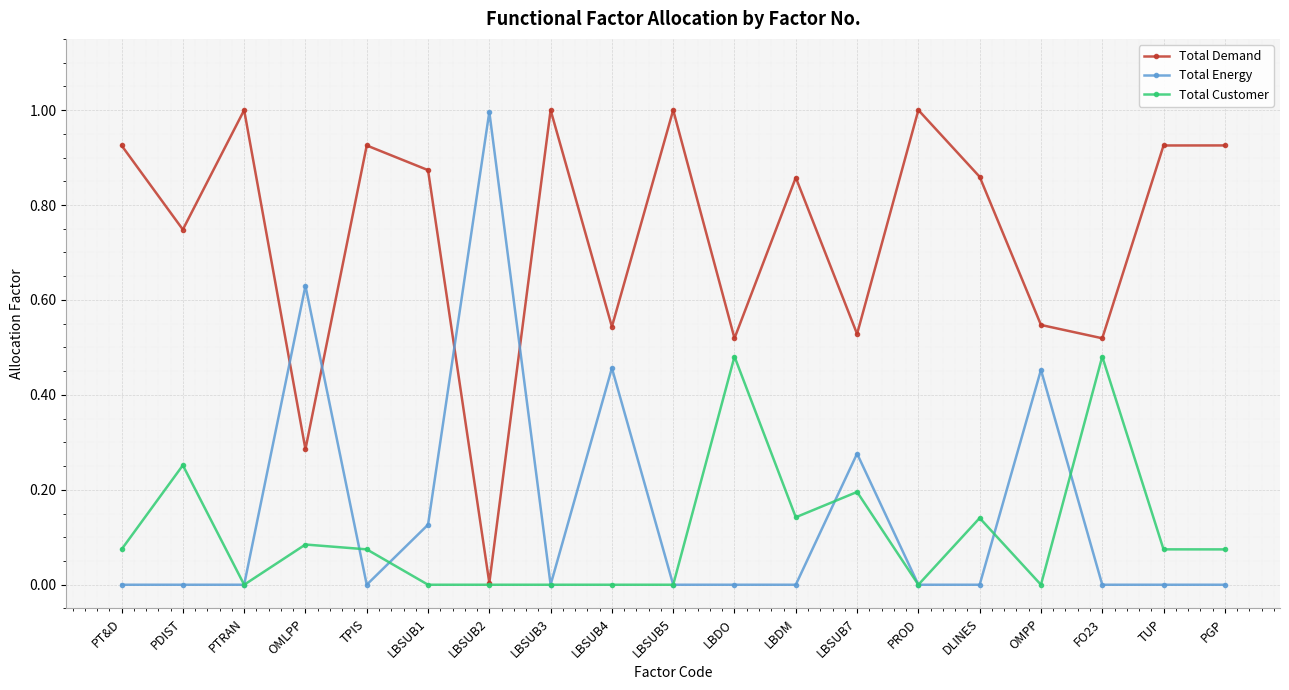

What is the maximum value for Total Demand?

1.0